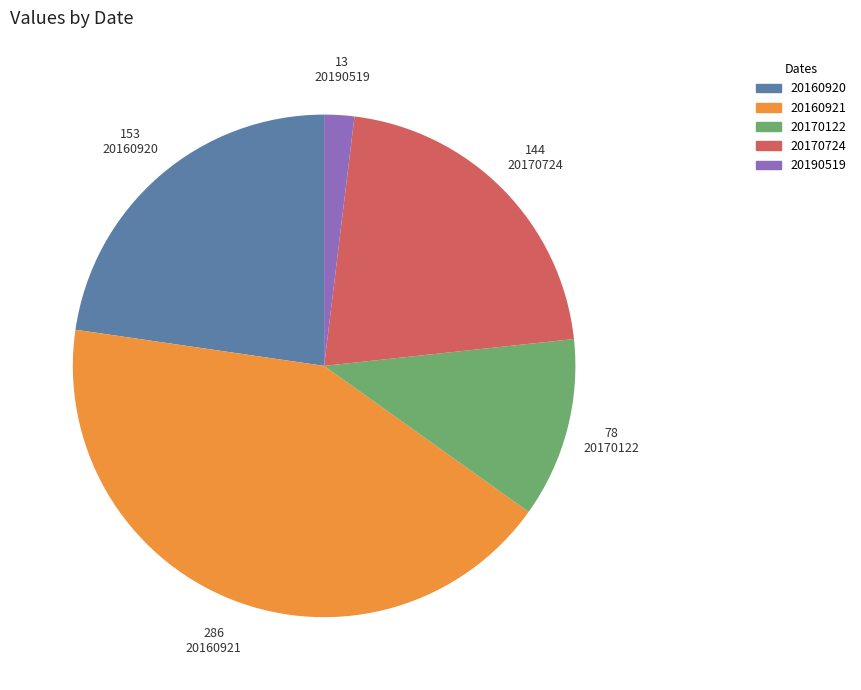

Rank the categories by value from highest to lowest.

20160921, 20160920, 20170724, 20170122, 20190519